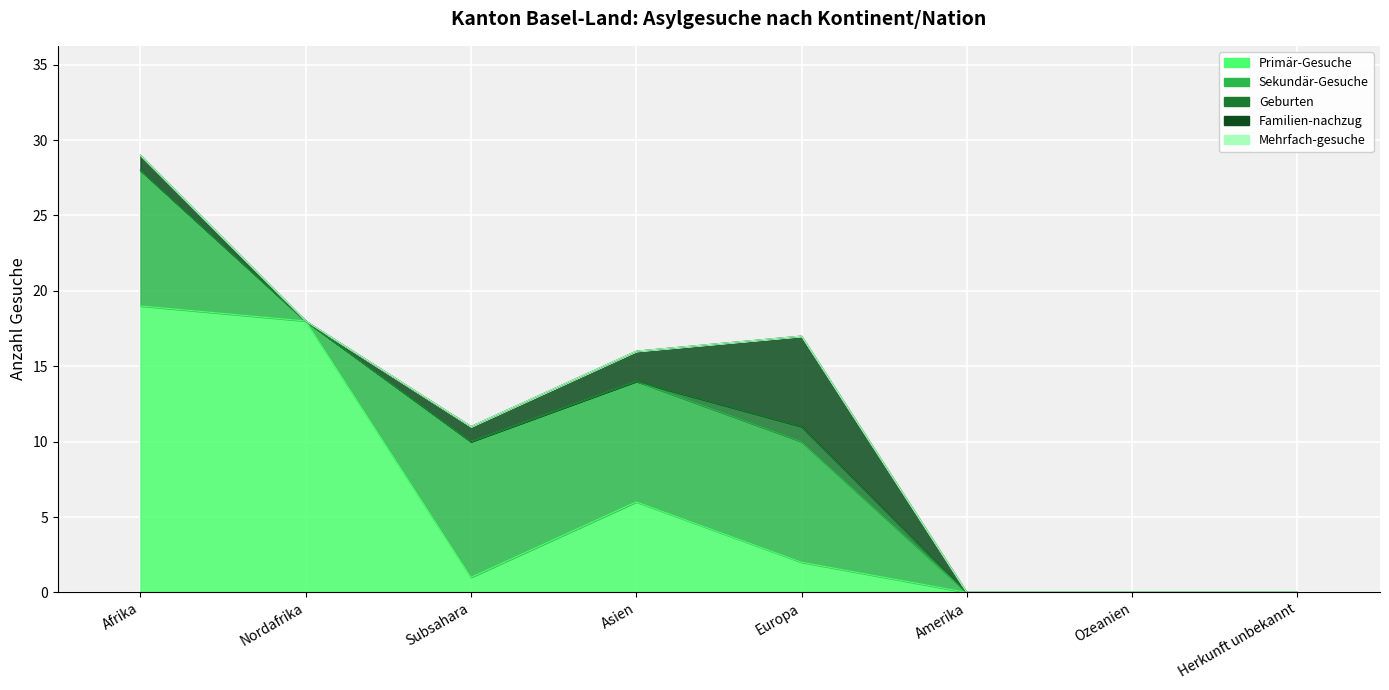

Rank the categories by Geburten value from lowest to highest.

Afrika, Nordafrika, Subsahara, Asien, Amerika, Ozeanien, Herkunft unbekannt, Europa